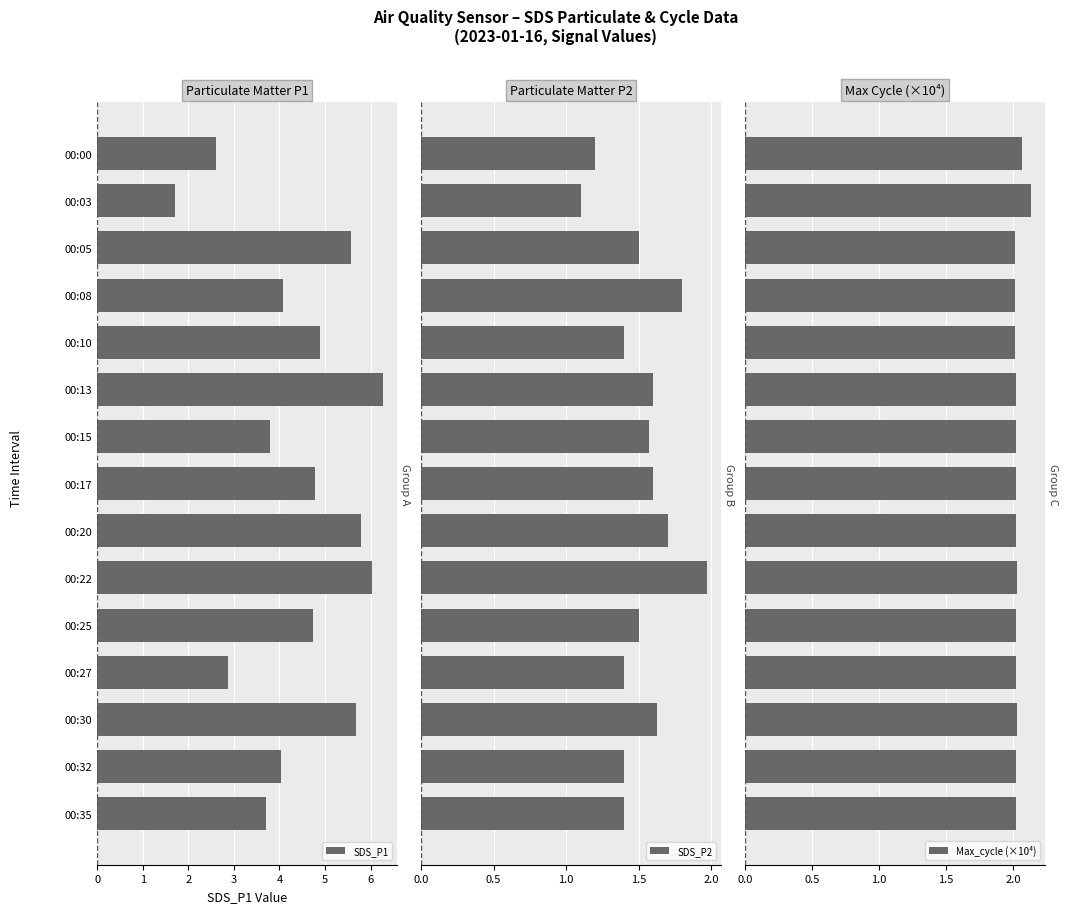

What is the difference between the second highest and second lowest values in the SDS_P2 series?

0.6